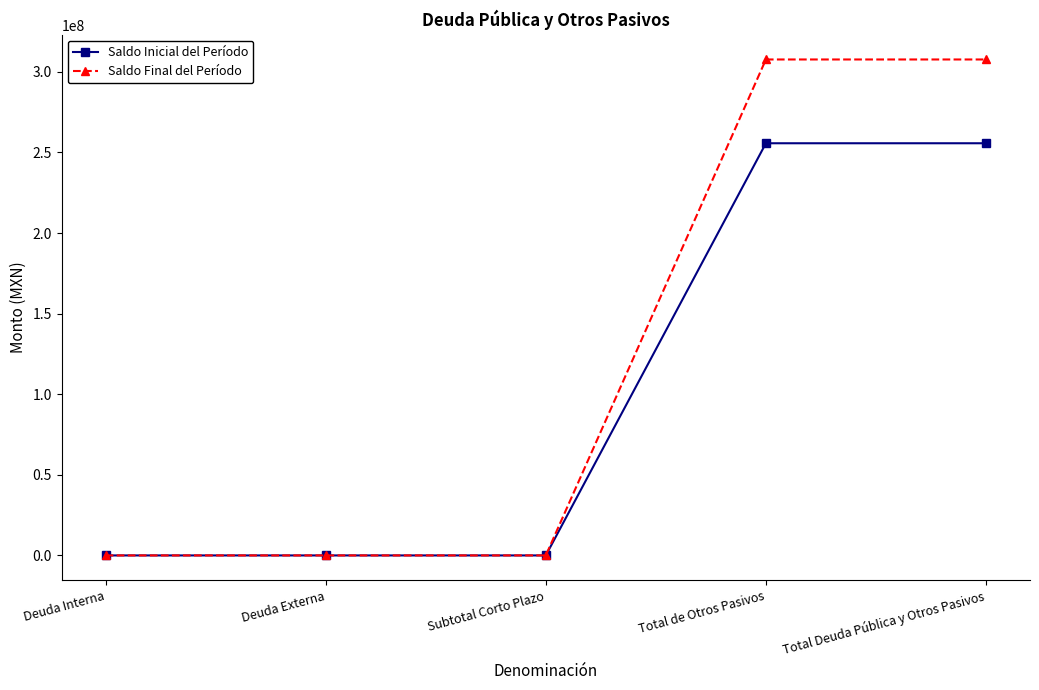

What is the difference between the maximum and second lowest values in the Saldo Inicial del Período series?

255686323.2